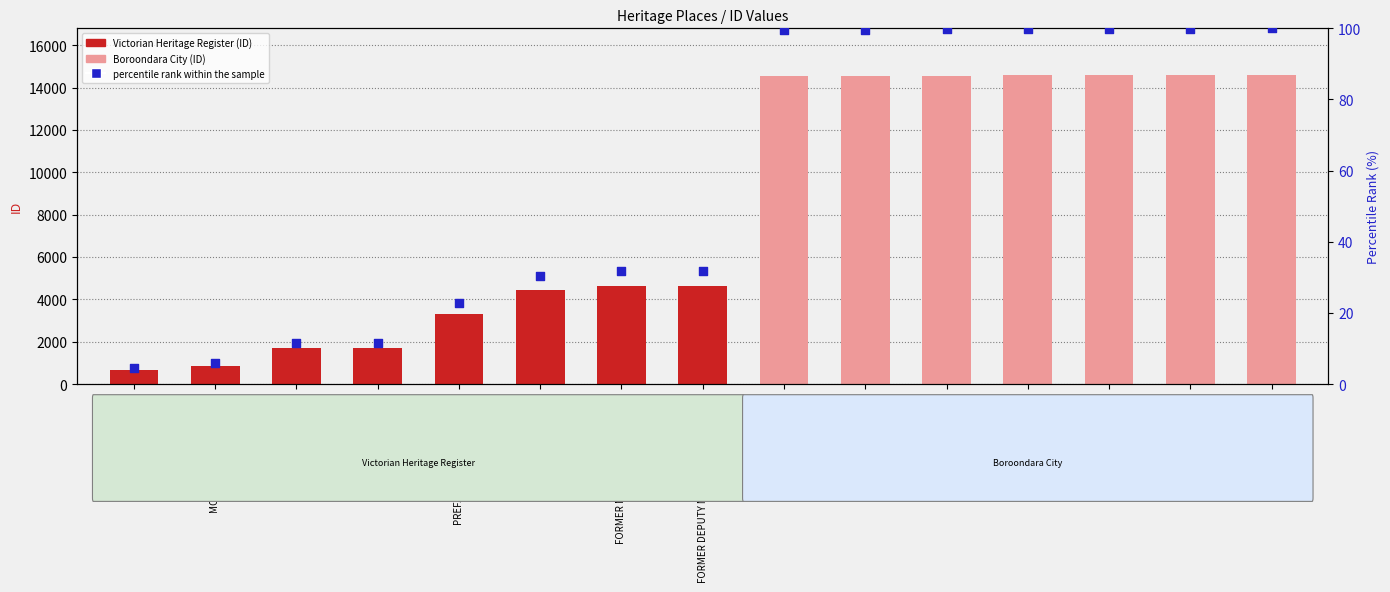

At which category is the sum across all series the highest?

Tanfield Lea Flats